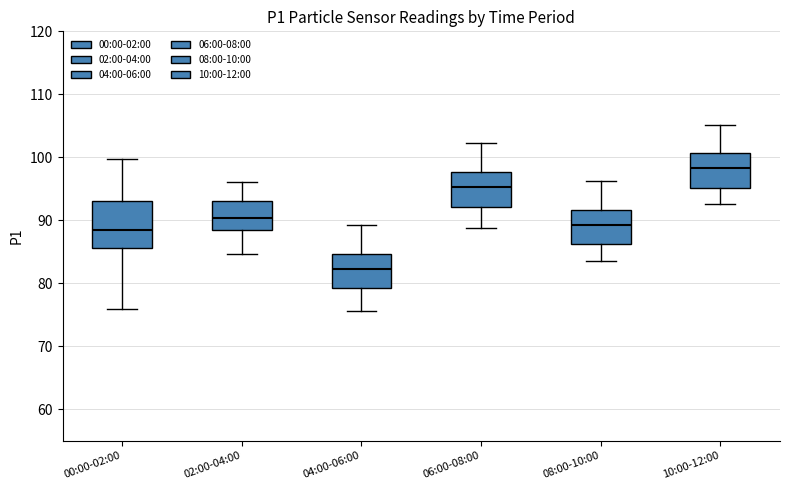

Which box's median line is the highest?

10:00-12:00